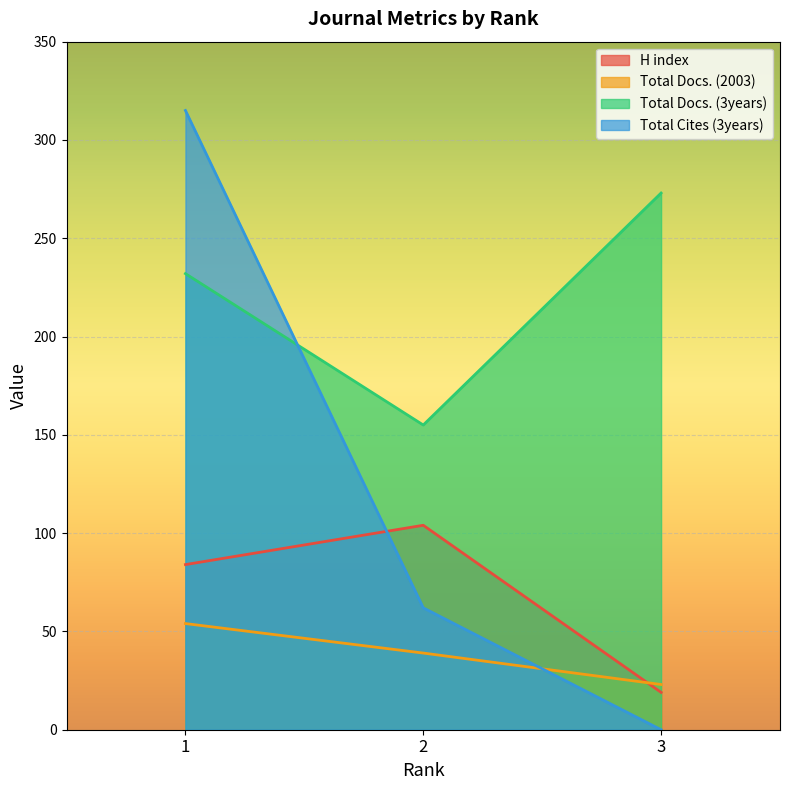

At 2, list the series in order from largest to smallest.

Total Docs. (3years), H index, Total Cites (3years), Total Docs. (2003)